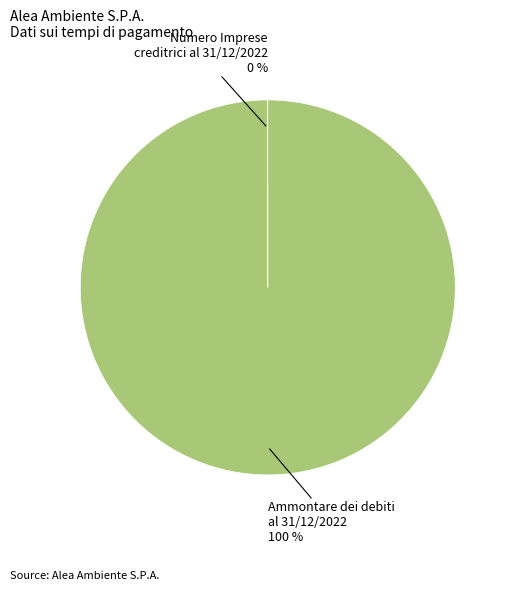

Which category has the biggest portion of the pie?

Ammontare dei debiti al 31/12/2022